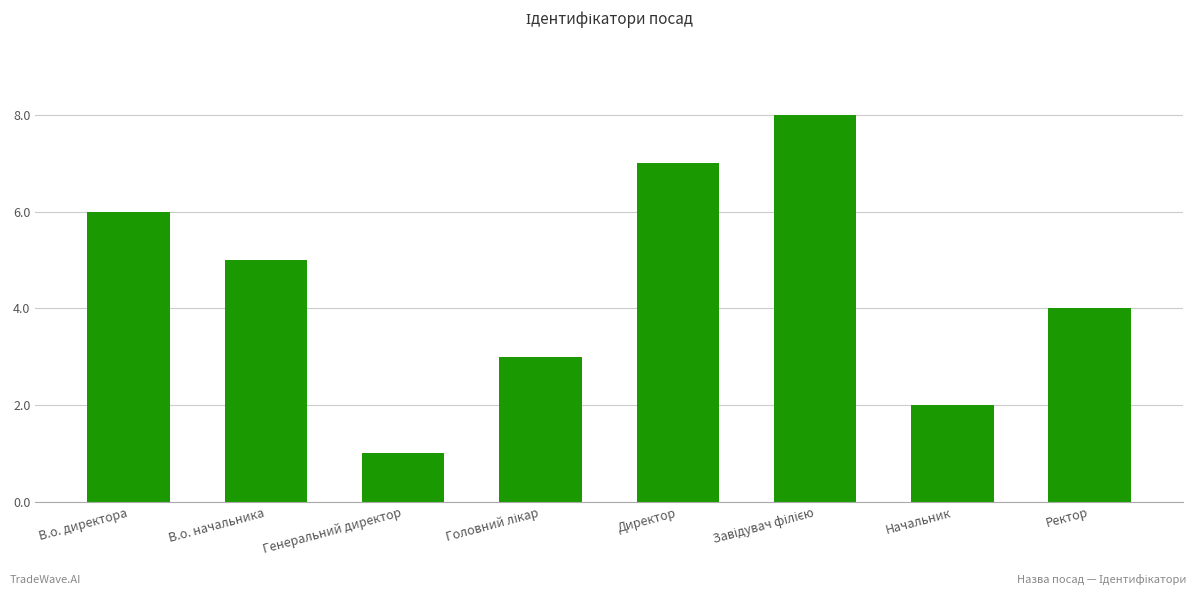

Are the bars horizontal?

No